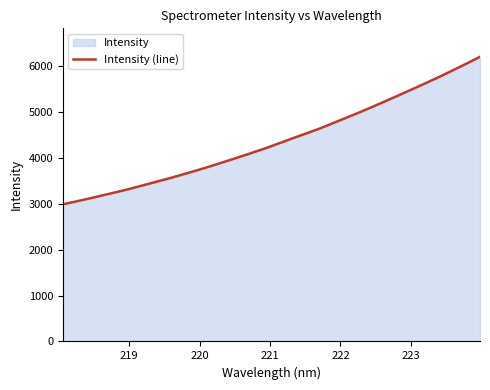

What is the difference between the second highest and second lowest values?

3006.5